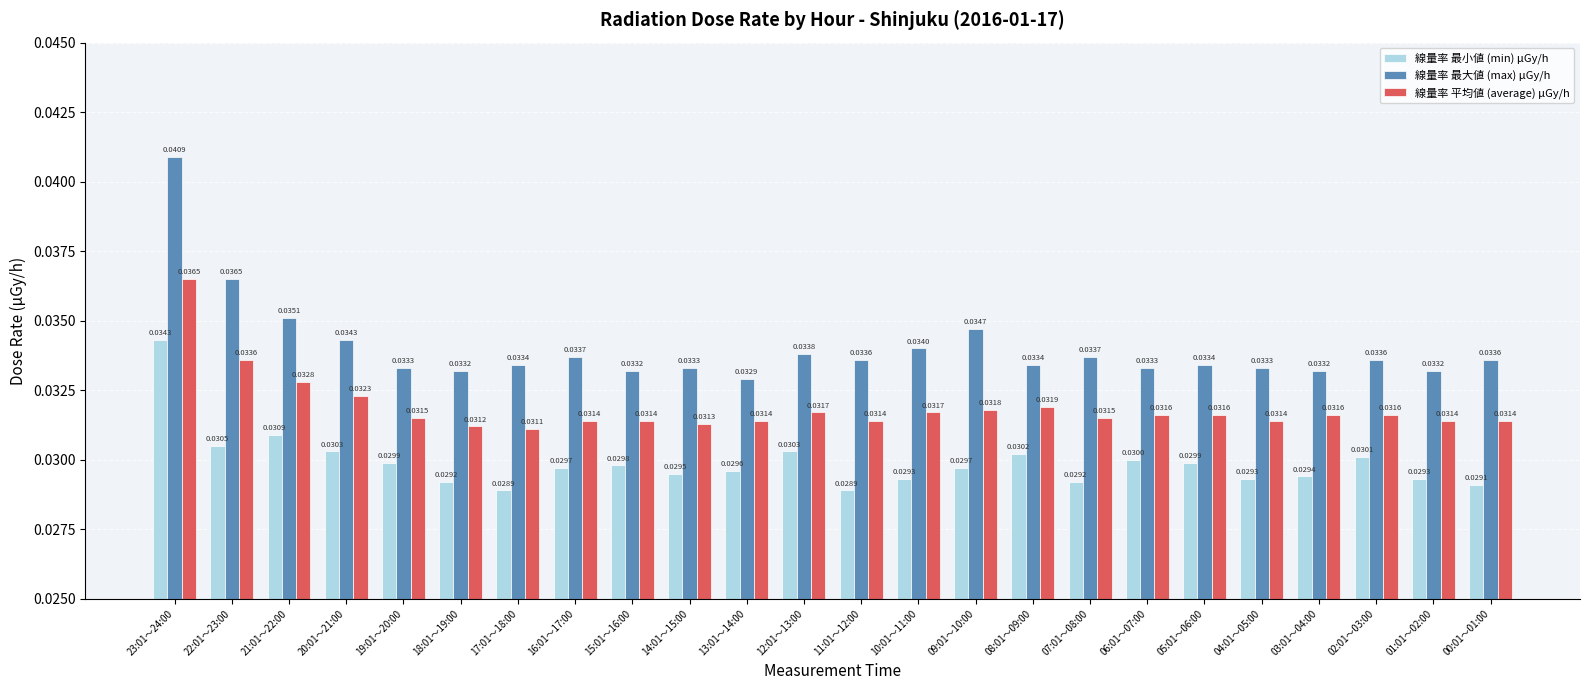

List the series in order of their overall mean, lowest first.

線量率 最小値 (min) μGy/h, 線量率 平均値 (average) μGy/h, 線量率 最大値 (max) μGy/h